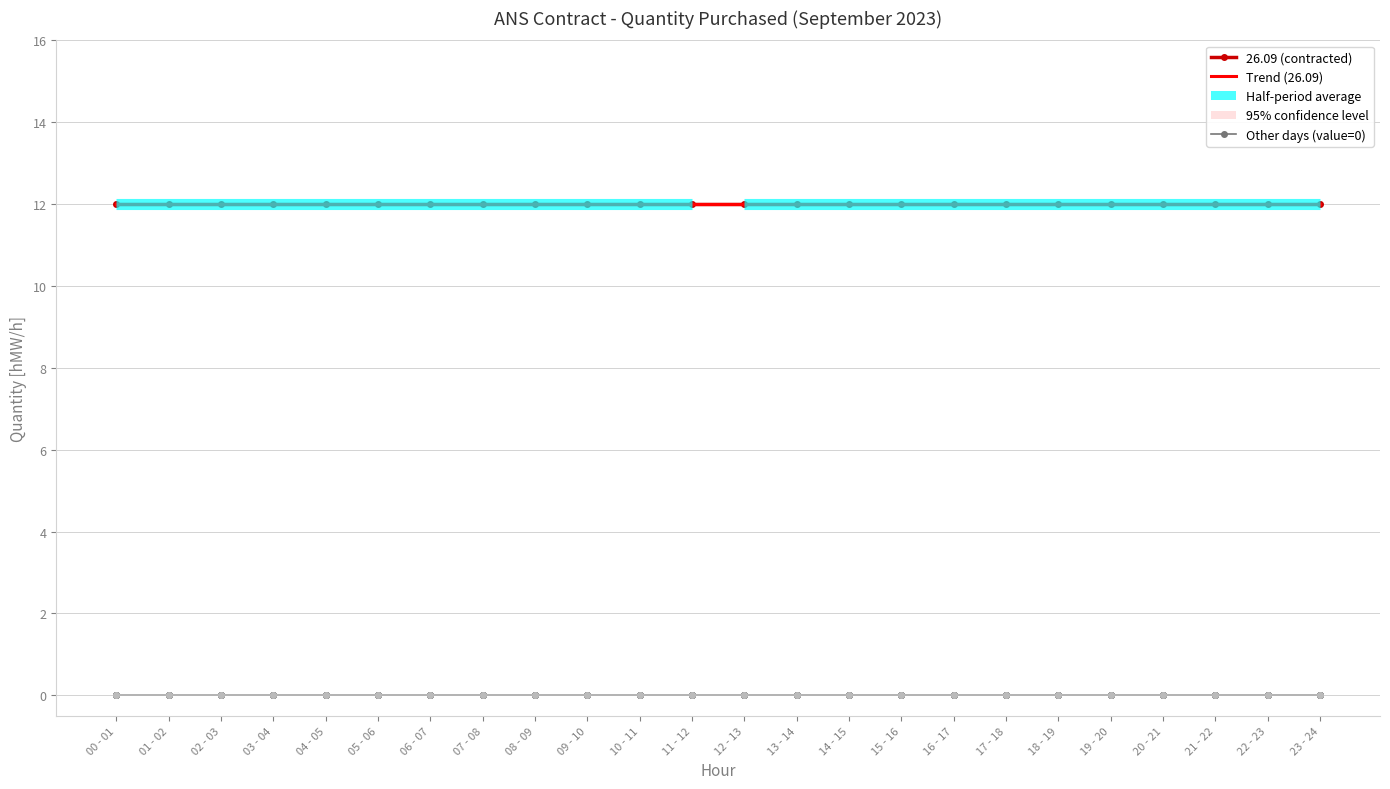

True or false: 02.09 and 26.09 cross at least once.

False